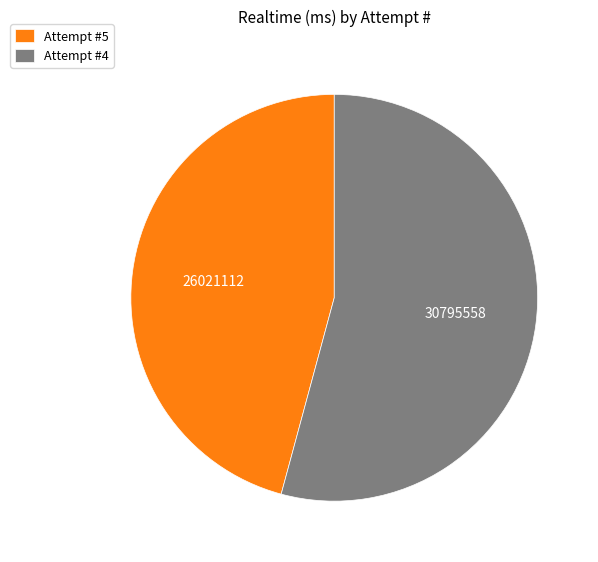

Do Attempt #4 and Attempt #5 together represent more than half of the pie?

Yes